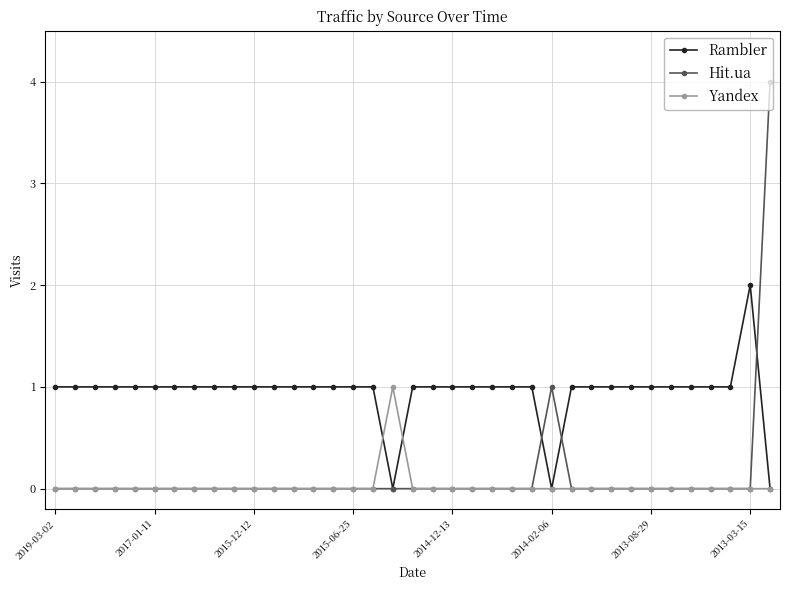

Which series has the widest spread of values?

Hit.ua